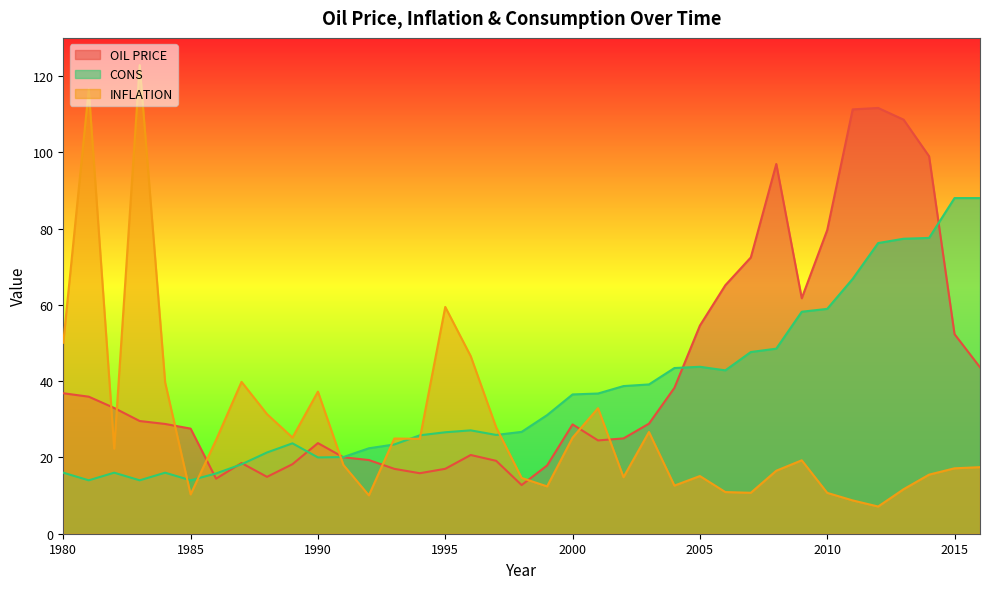

Which series has the largest range (max minus min)?

INFLATION